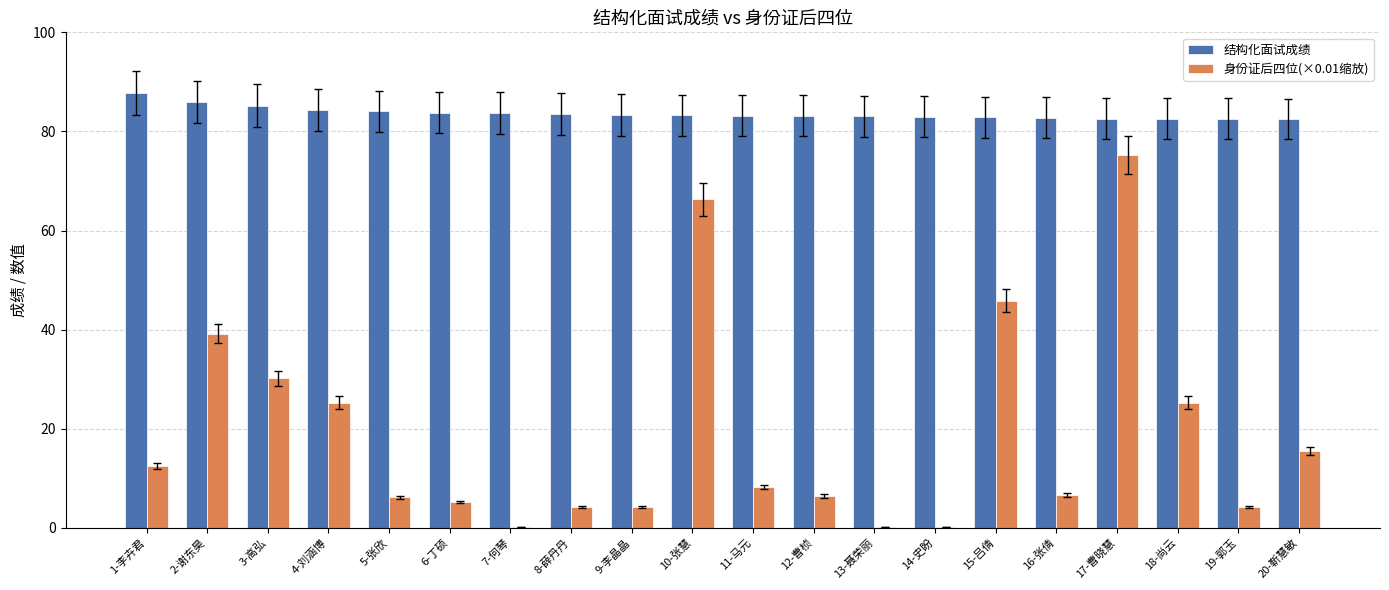

What are all the series names shown in the legend?

结构化面试成绩, 身份证后四位(×0.01缩放)